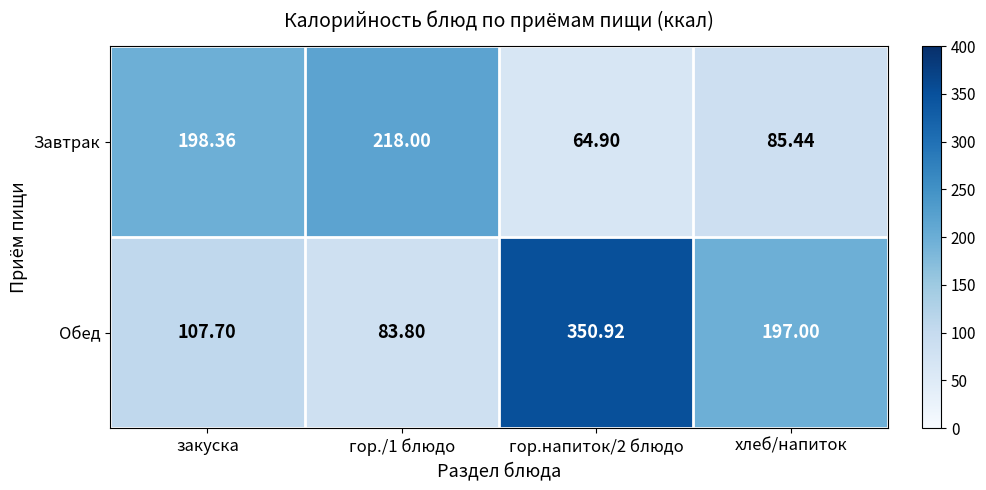

Which label corresponds to the smallest value in the chart?

гор.напиток/2 блюдо